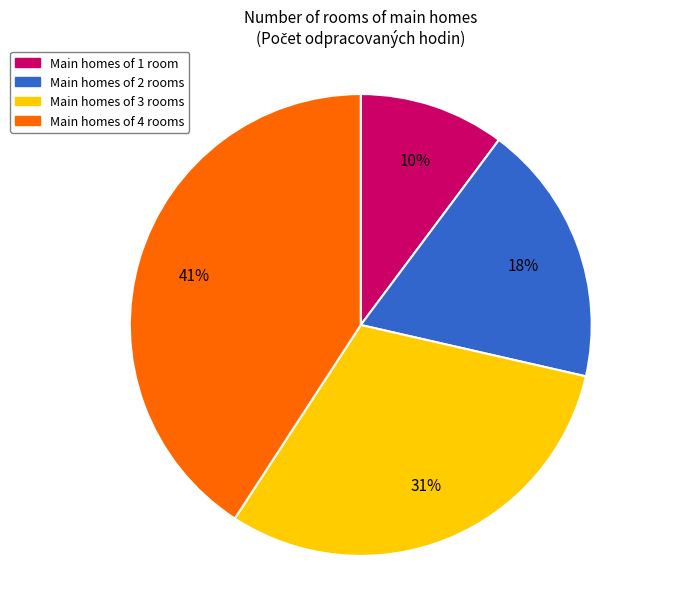

Is there a majority slice in this chart?

No